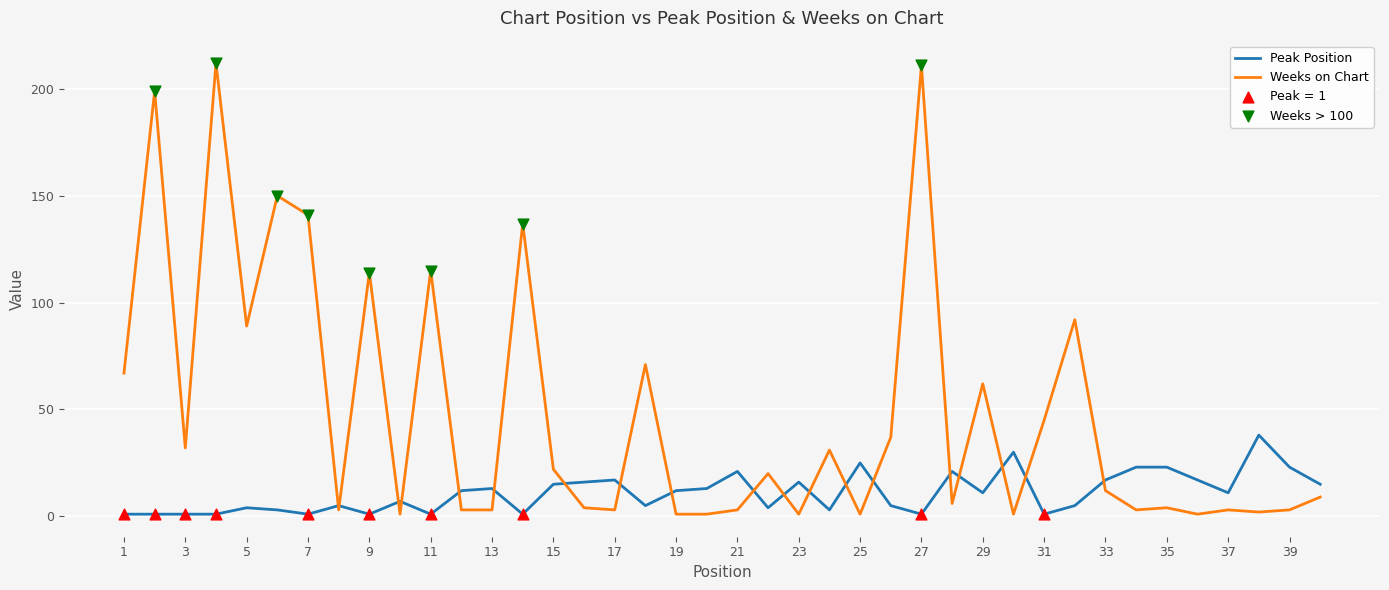

Which series has the widest spread of values?

Weeks on Chart